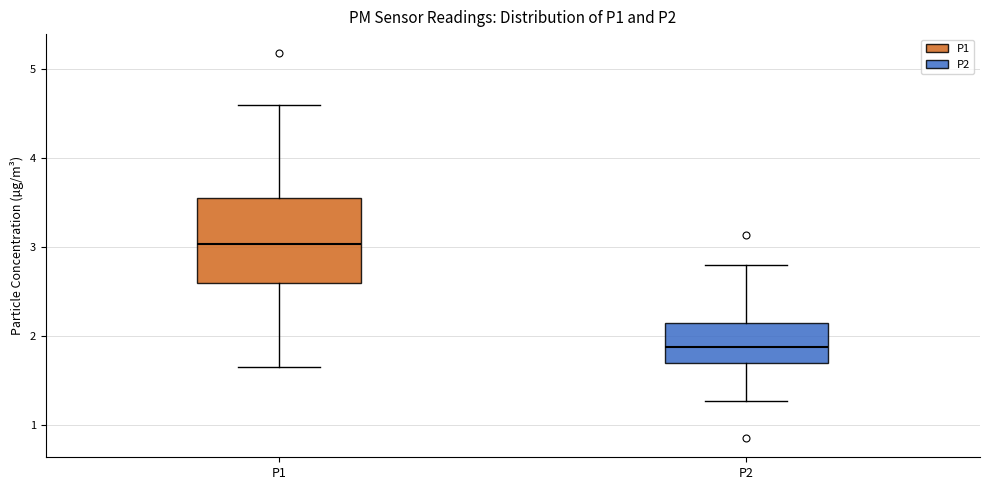

Which box's median line is the lowest?

P2